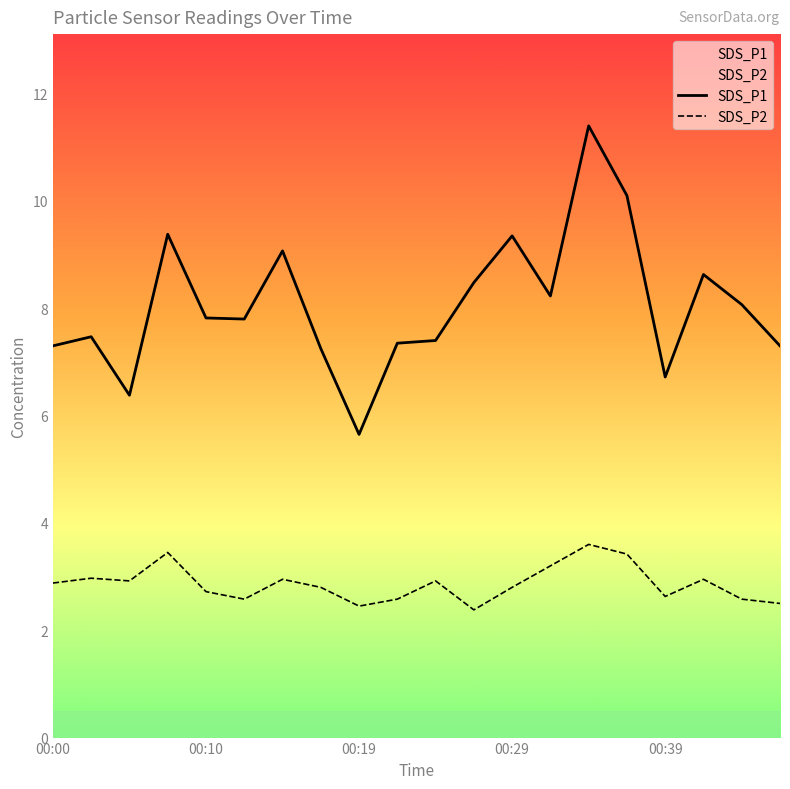

Which category has the lowest value across all series?

11